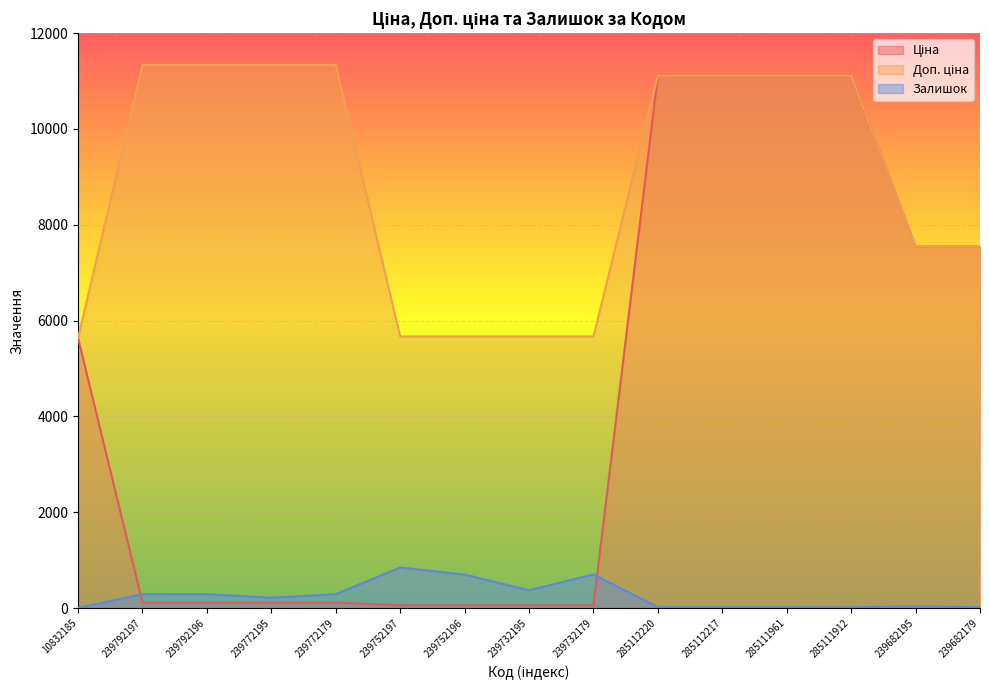

What is the difference between the Ціна values at 239732195 and 239682179?

7489.2